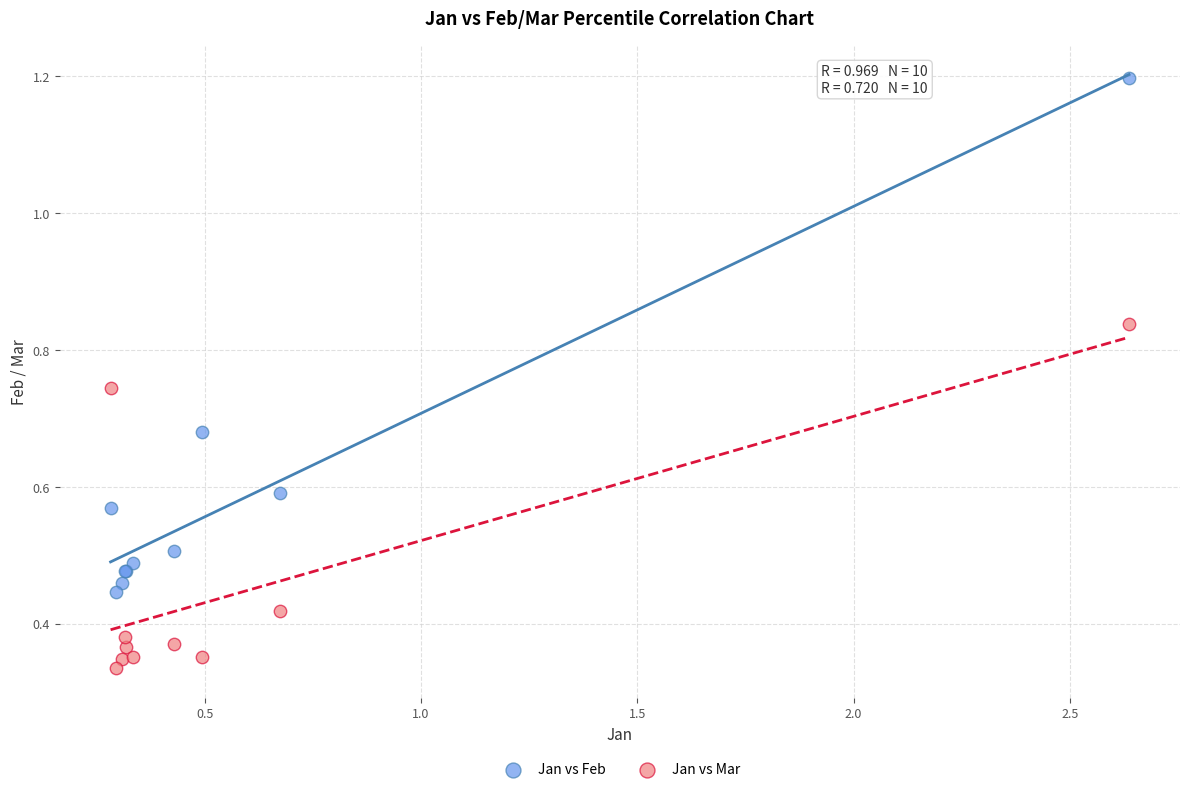

Which series reaches the maximum Y coordinate?

Jan vs Feb